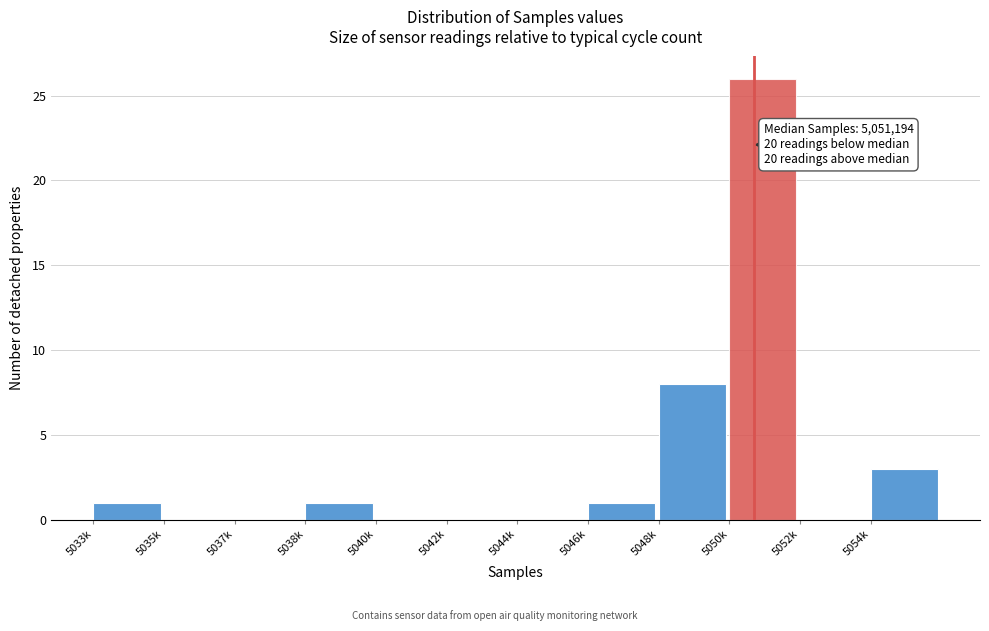

Reading left to right, transcribe all the data shown in this chart.

5033k=1	5035k=0	5037k=0	5038k=1	5040k=0	5042k=0	5044k=0	5046k=1	5048k=8	5050k=26	5052k=0	5054k=3